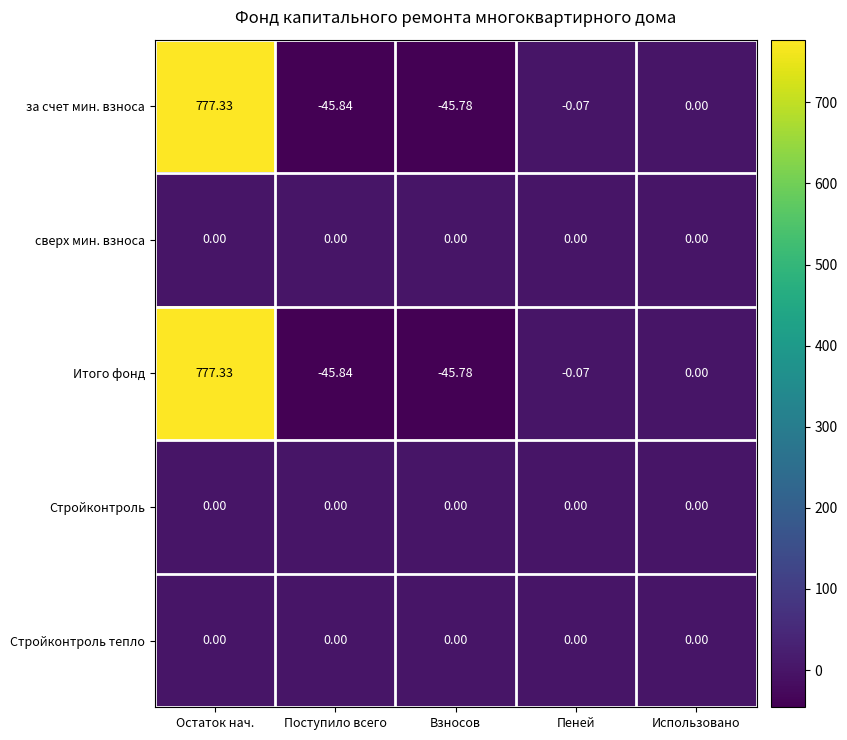

At which category is the sum across all series the highest?

Остаток нач.